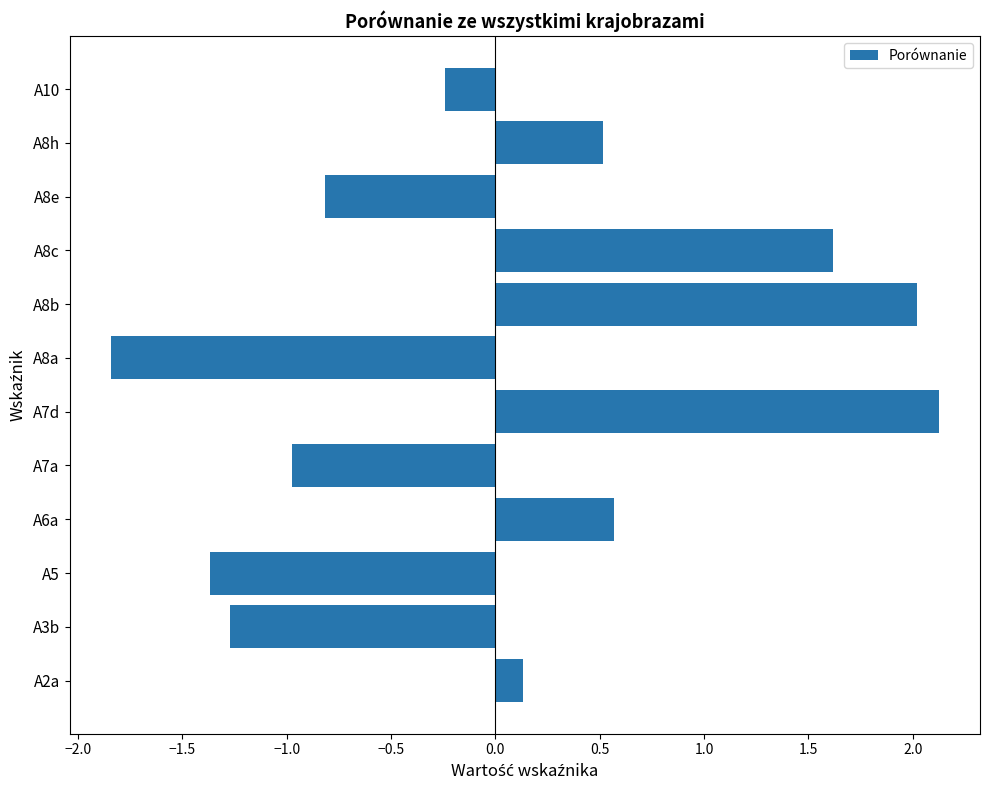

Read the value at A8b.

2.0